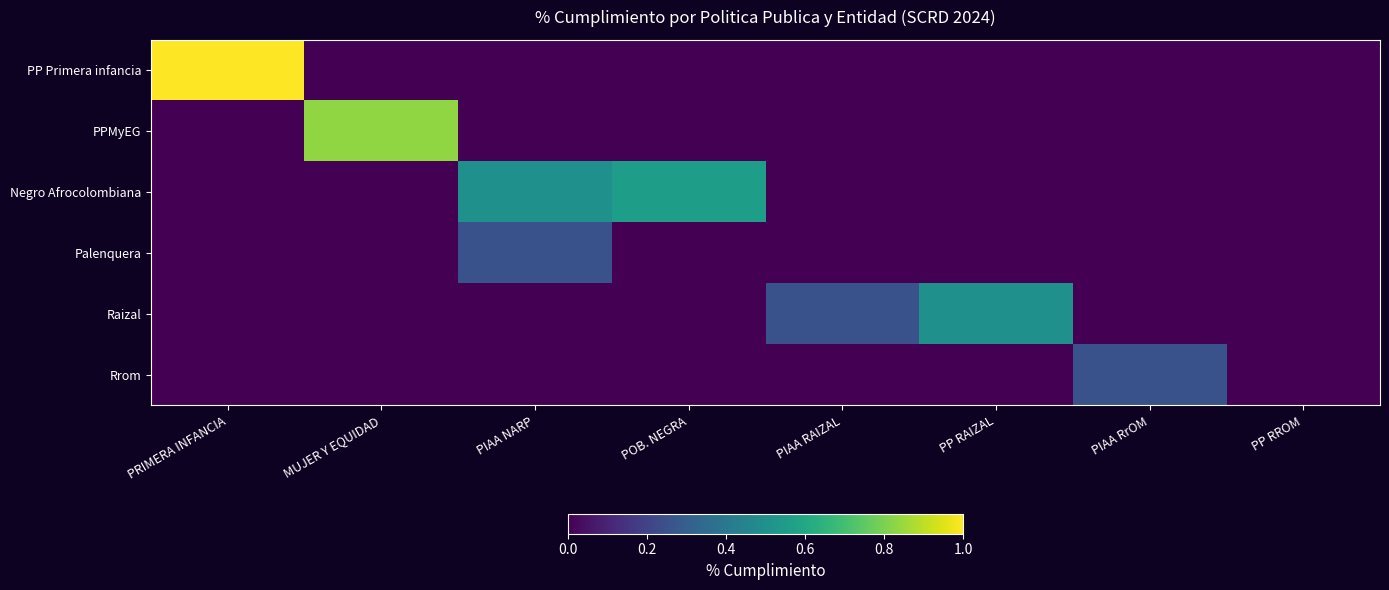

List the series in order of their peak value, lowest first.

Palenquera, Rrom, Raizal, Negro Afrocolombiana, PPMyEG, PP Primera infancia